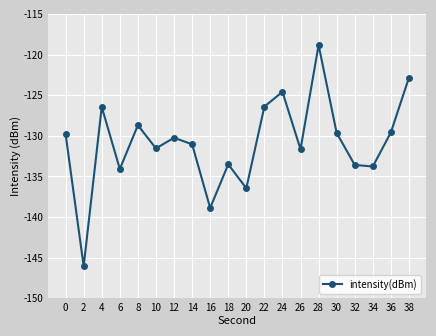

Where is the first local minimum?

2